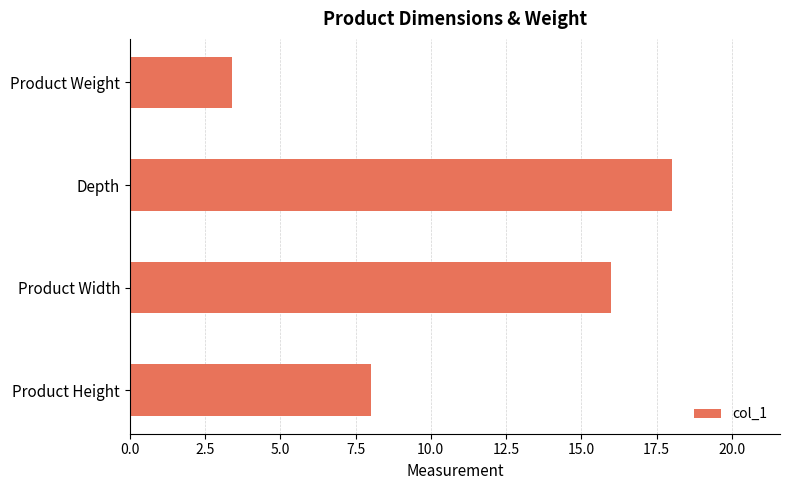

The value at Product Width is 28.0. True or false?

False